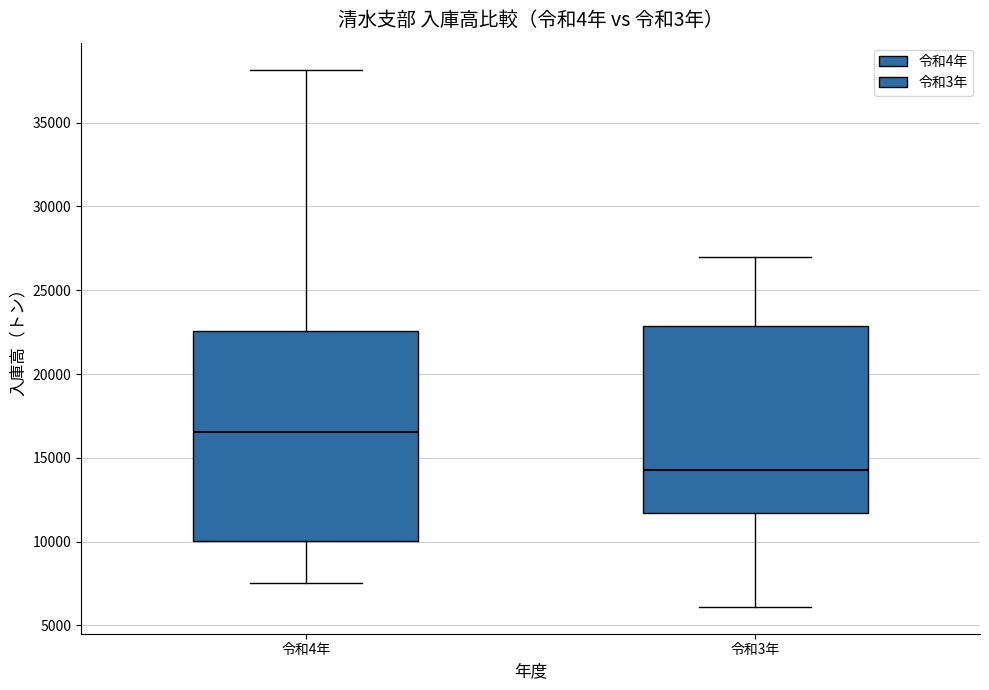

Reading left to right, read every box against the y-axis: the position of its median line, the range the box covers, and the ends of its whiskers. The values are not printed on the chart, so give them approximately, as read against the axis.

令和4年: median 16500, box 10000 to 22500, whiskers 7500 to 38000
令和3年: median 14500, box 11500 to 23000, whiskers 6000 to 27000